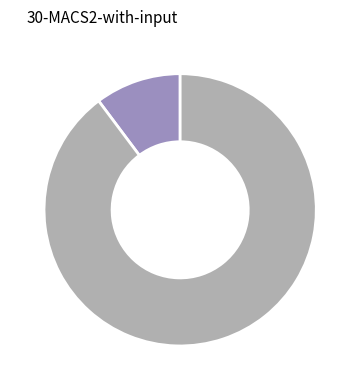

Does any single category account for the majority?

Yes